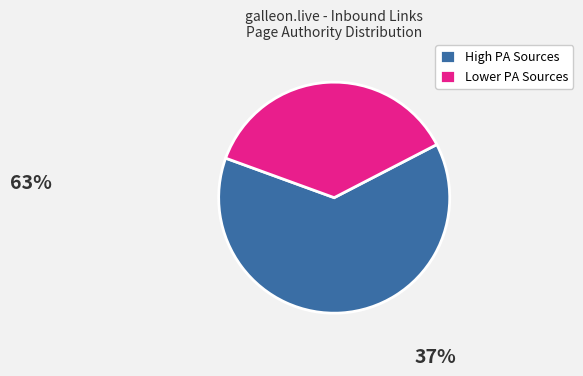

How many segments does this pie chart have?

2